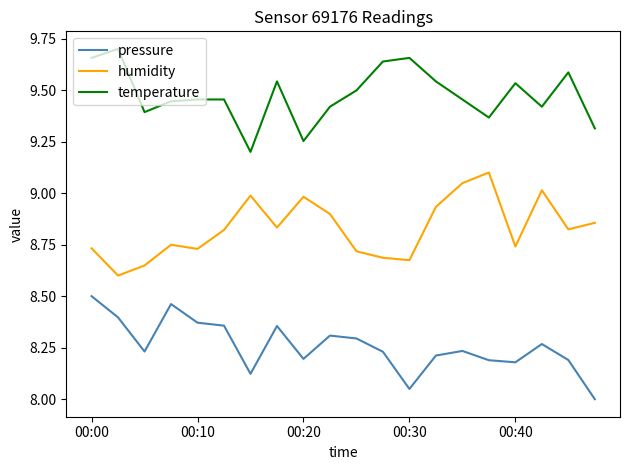

True or false: pressure and temperature cross at least once.

False